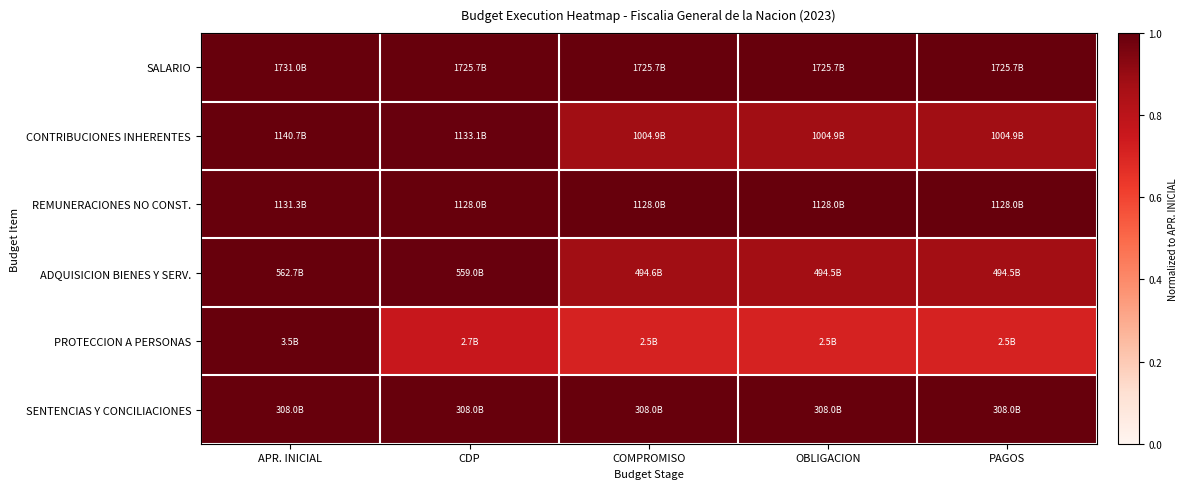

Reading left to right, extract all data points from this chart.

SALARIO: APR. INICIAL=1.0	CDP=1.0	COMPROMISO=1.0	OBLIGACION=1.0	PAGOS=1.0
CONTRIBUCIONES INHERENTES: APR. INICIAL=1.0	CDP=1.0	COMPROMISO=0.9	OBLIGACION=0.9	PAGOS=0.9
REMUNERACIONES NO CONST.: APR. INICIAL=1.0	CDP=1.0	COMPROMISO=1.0	OBLIGACION=1.0	PAGOS=1.0
ADQUISICION BIENES Y SERV.: APR. INICIAL=1.0	CDP=1.0	COMPROMISO=0.9	OBLIGACION=0.9	PAGOS=0.9
PROTECCION A PERSONAS: APR. INICIAL=1.0	CDP=0.8	COMPROMISO=0.7	OBLIGACION=0.7	PAGOS=0.7
SENTENCIAS Y CONCILIACIONES: APR. INICIAL=1.0	CDP=1.0	COMPROMISO=1.0	OBLIGACION=1.0	PAGOS=1.0